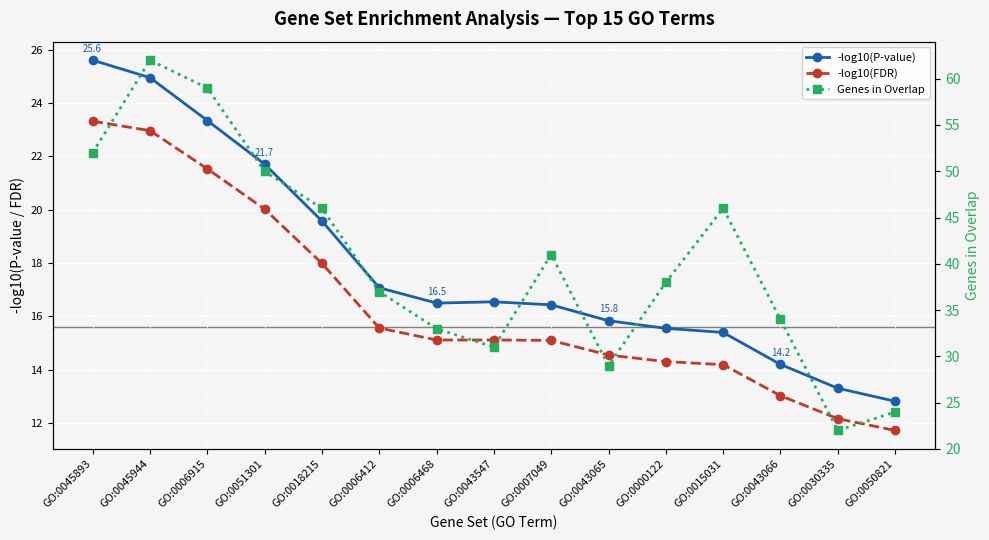

How many values in the -log10(P-value) series are below 16?

6